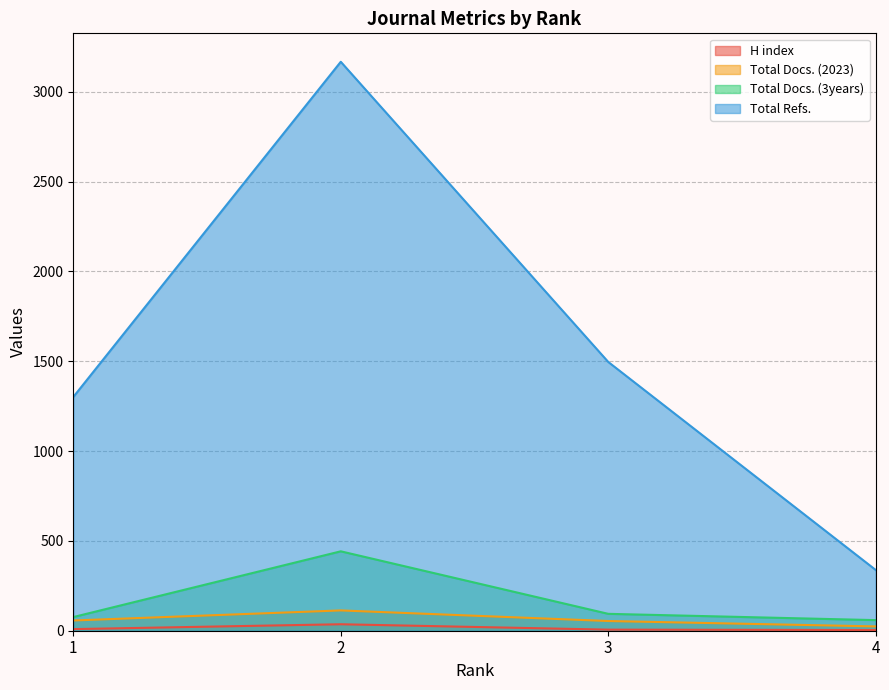

Is it true that Total Refs. equals 2186 at 1?

False